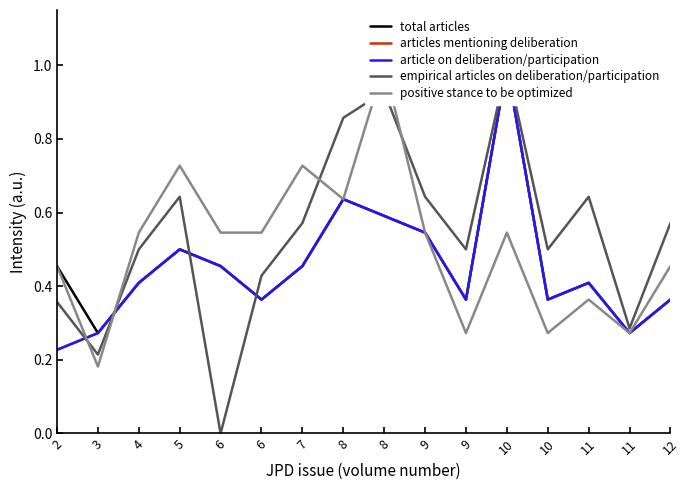

What is the value of the article on deliberation/participation point at the 14th from the left?

0.4